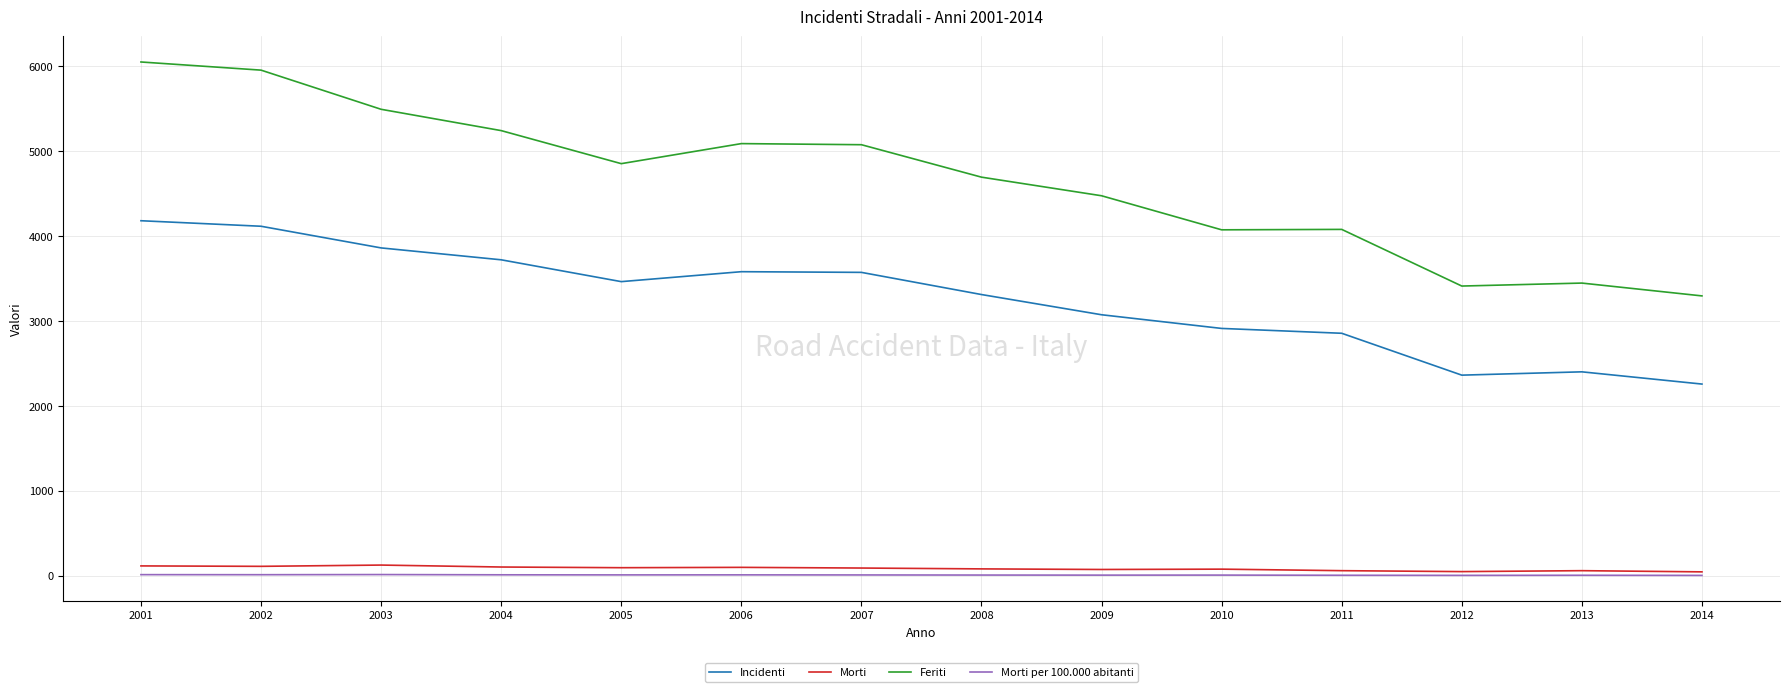

True or false: Feriti and Incidenti cross at least once.

False